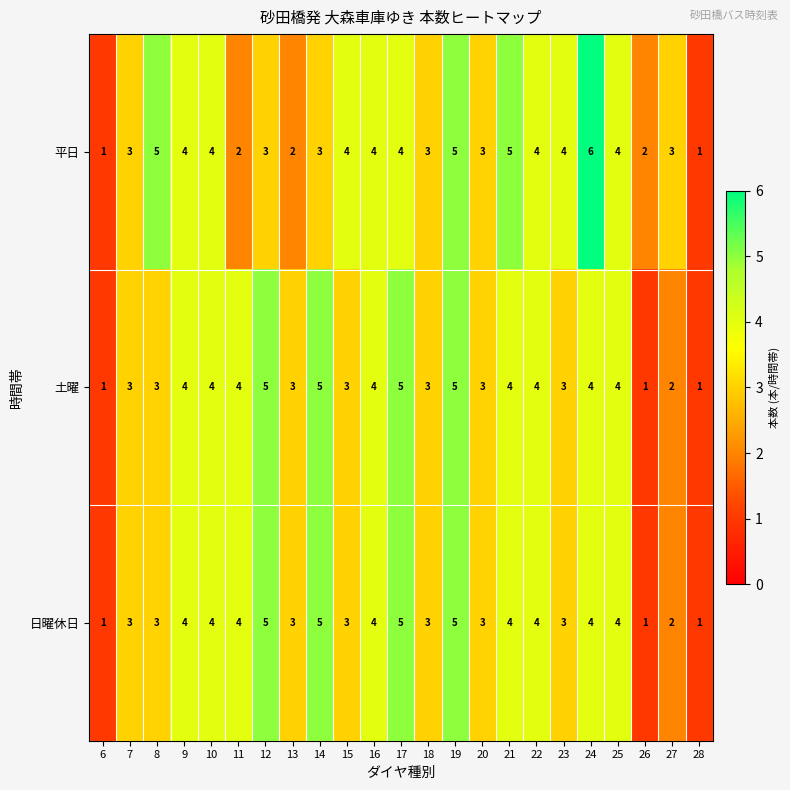

Which series has the largest total across all categories?

平日